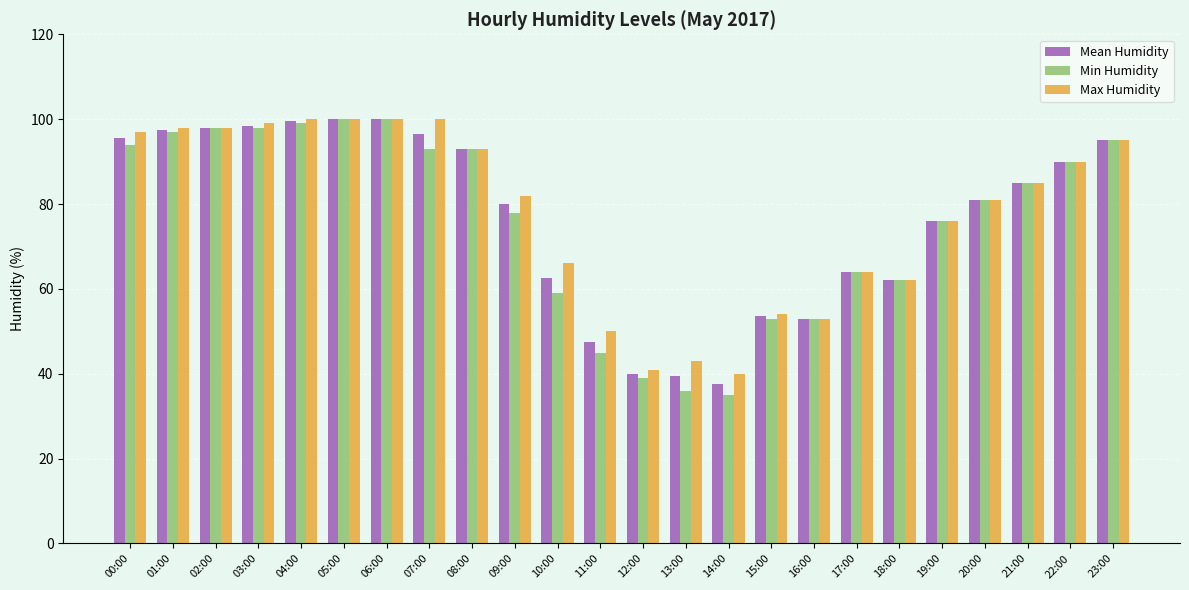

What is the difference between the Max Humidity values at 10:00 and 07:00?

34.0